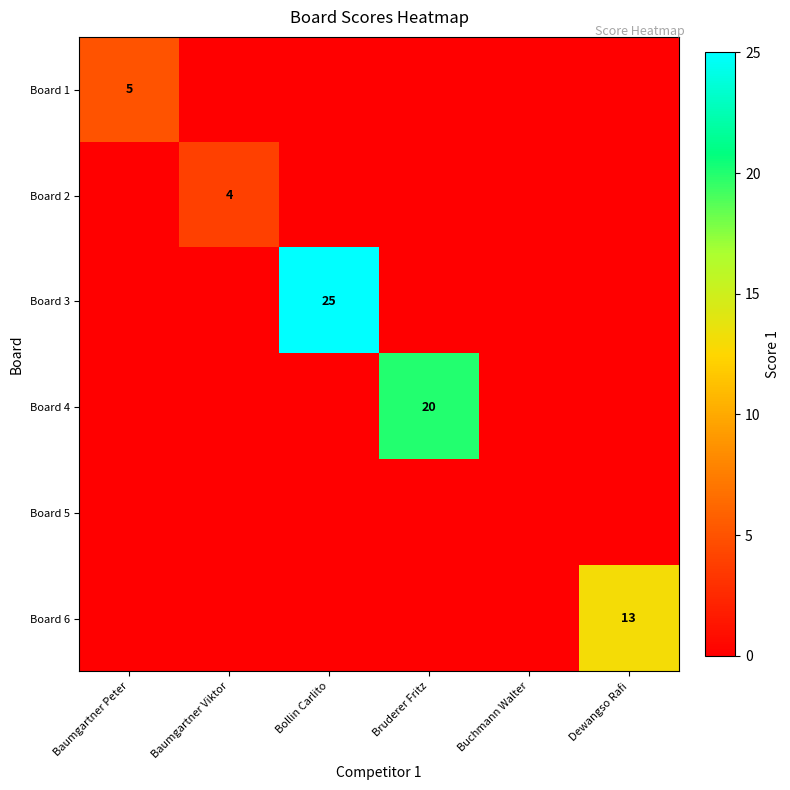

Is it true that Board 2 equals 2 at Baumgartner Viktor?

False